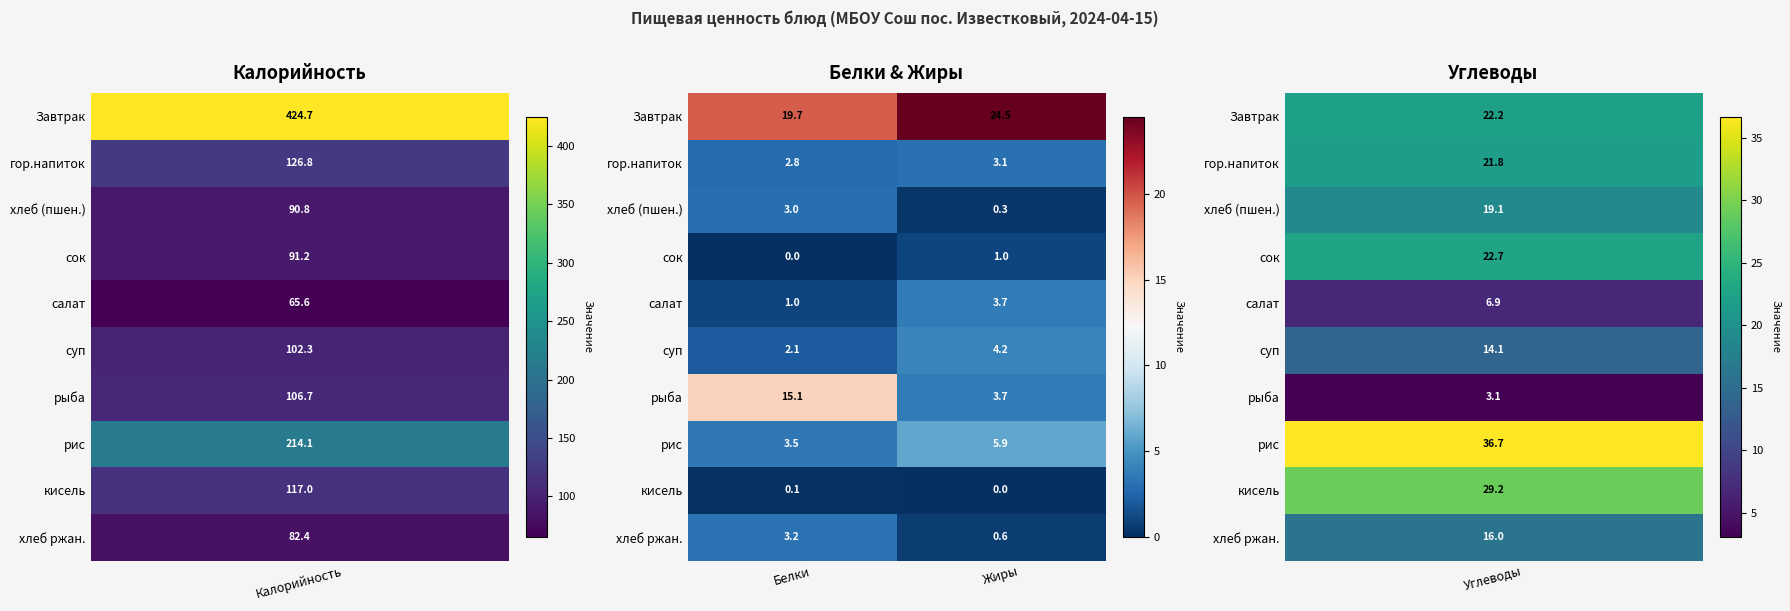

Reading left to right, transcribe all the data shown in this chart.

Завтрак: Белки=19.7	Жиры=24.5
гор.напиток: Белки=2.8	Жиры=3.1
хлеб (пшен.): Белки=3.0	Жиры=0.3
сок: Белки=0.0	Жиры=1.0
салат: Белки=1.0	Жиры=3.7
суп: Белки=2.1	Жиры=4.2
рыба: Белки=15.1	Жиры=3.7
рис: Белки=3.5	Жиры=5.9
кисель: Белки=0.1	Жиры=0.0
хлеб ржан.: Белки=3.2	Жиры=0.6